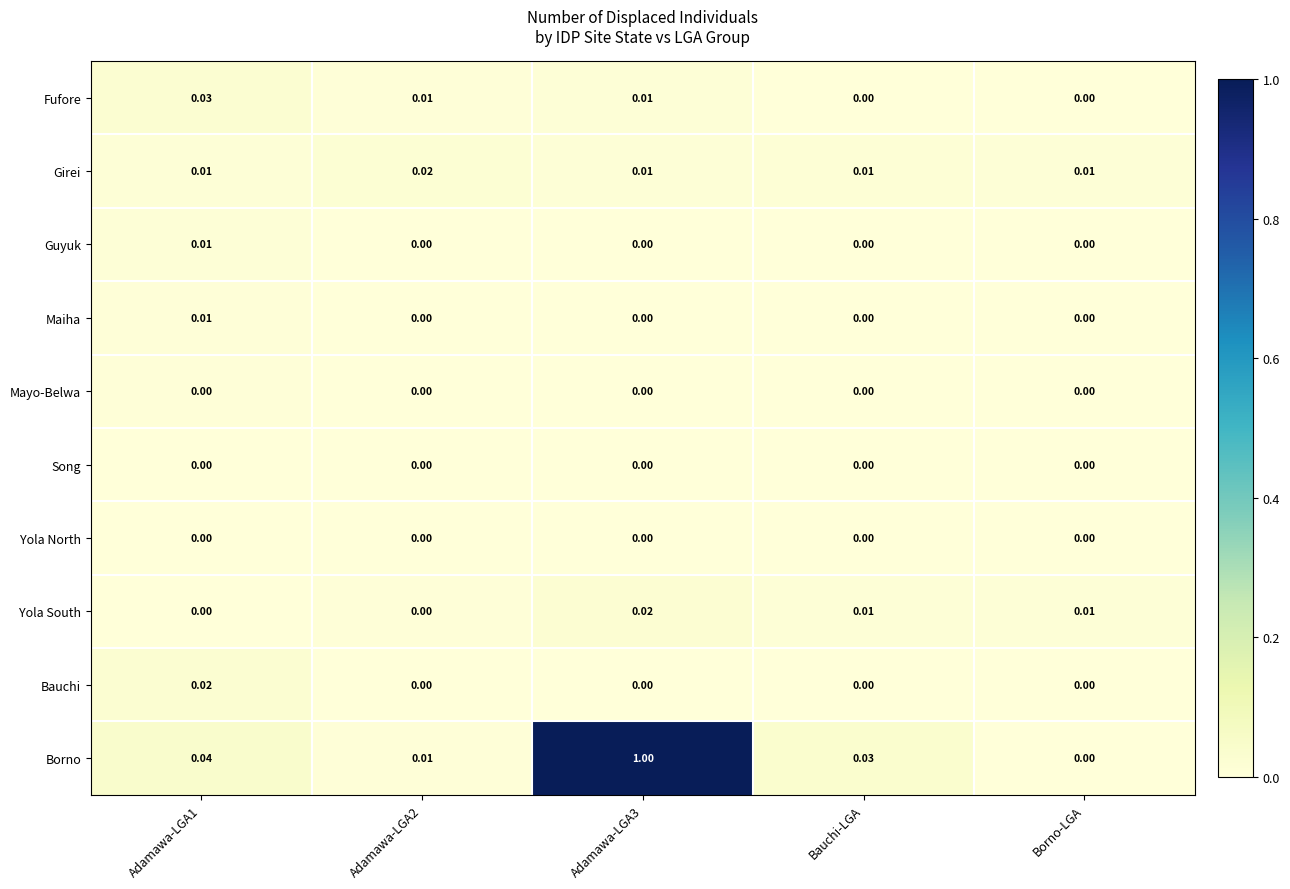

At which label does Borno reach its minimum?

Borno-LGA